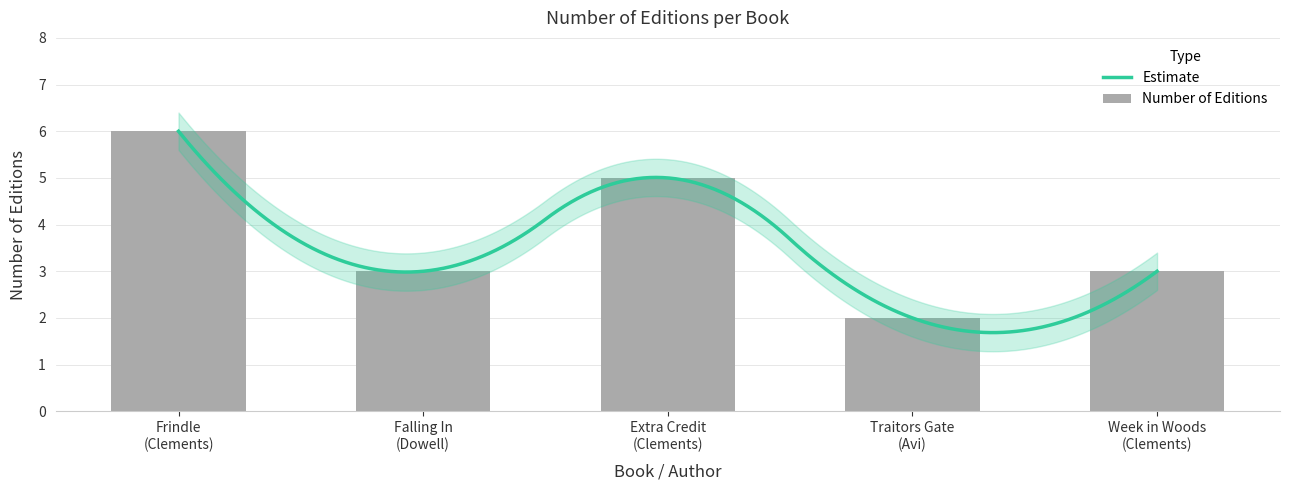

Reading left to right, list all the values displayed in this chart.

6	3	5	2	3